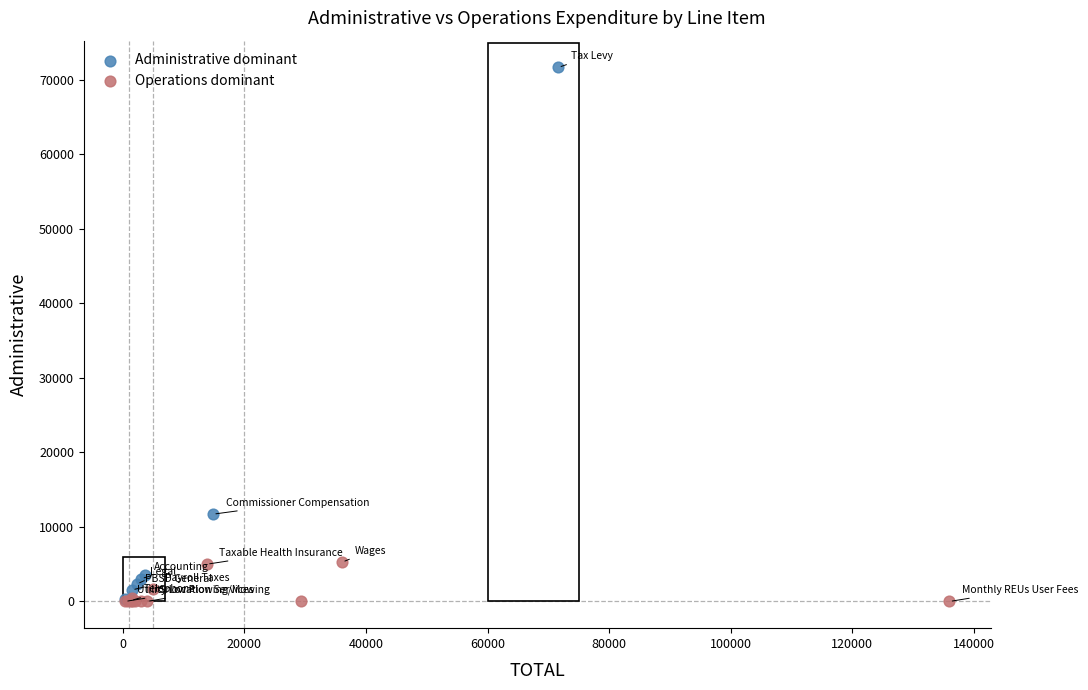

Which series has the widest spread of Y values?

Administrative dominant